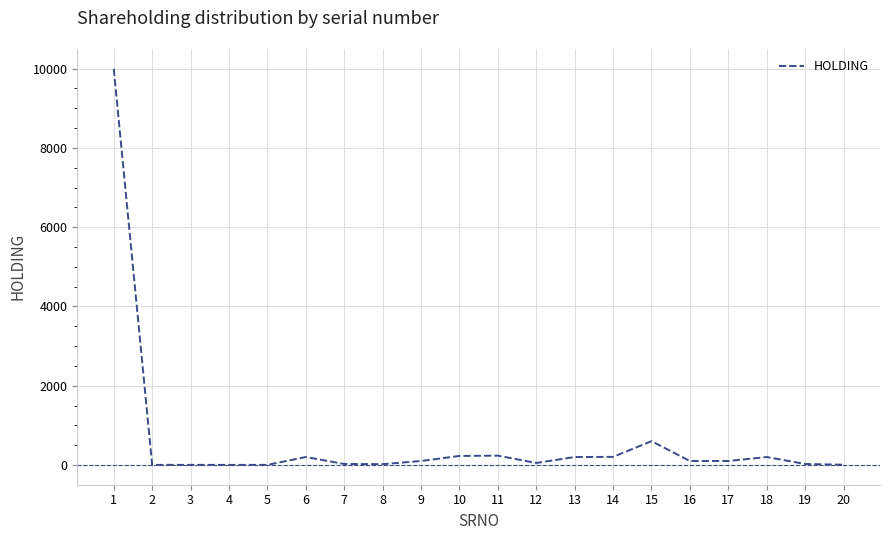

Is it true that the value at 11 is 235?

True